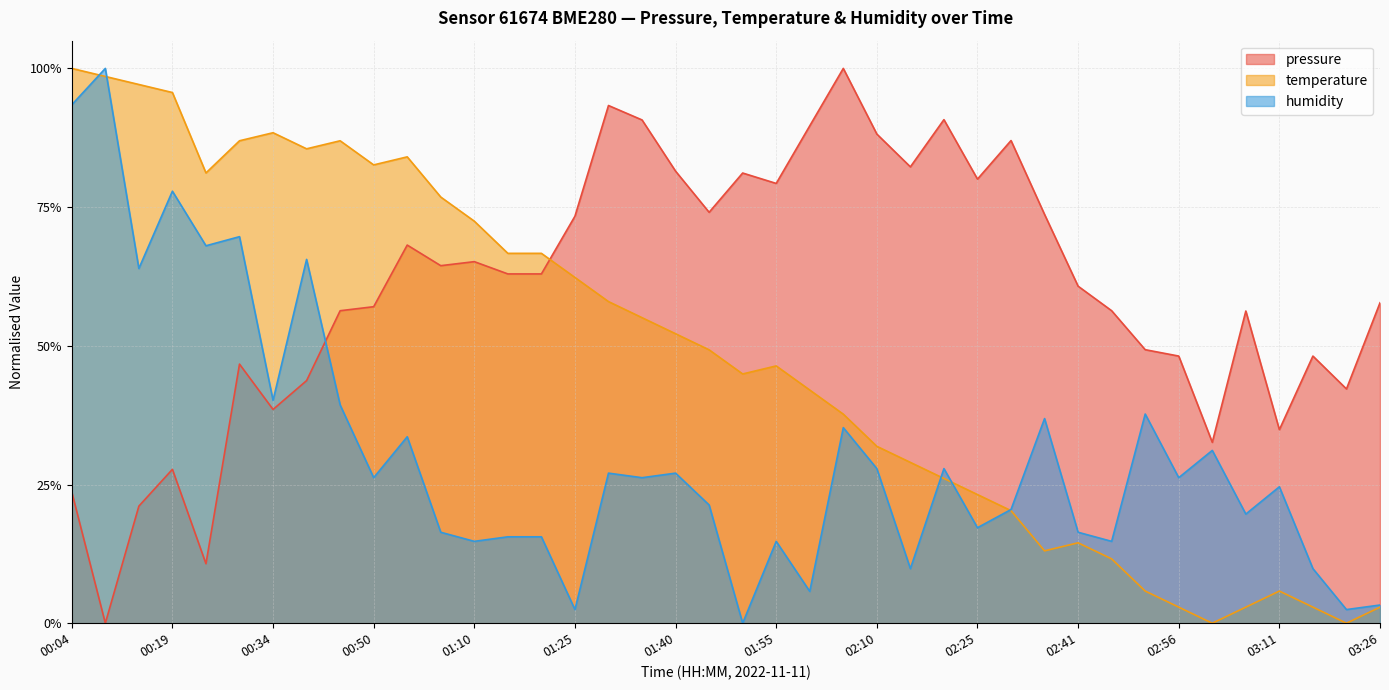

What is the difference between the temperature values at 02:35 and 00:19?

0.8